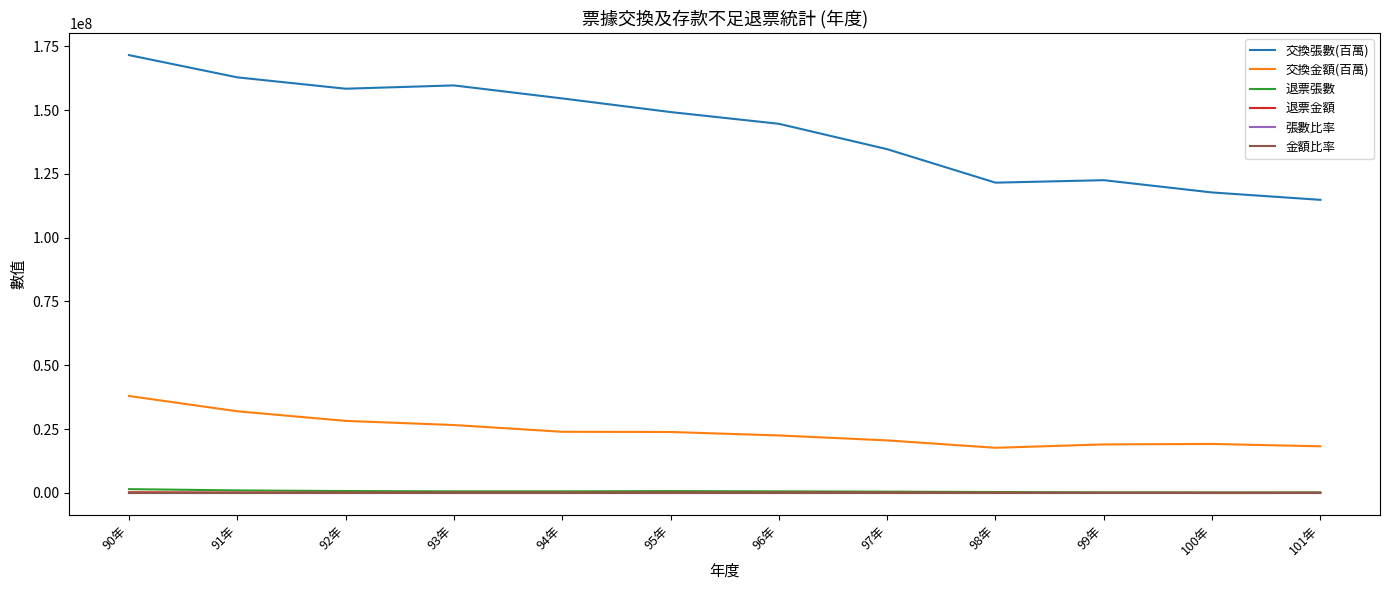

Which series changed the most between 96年 and 98年?

交換張數(百萬)